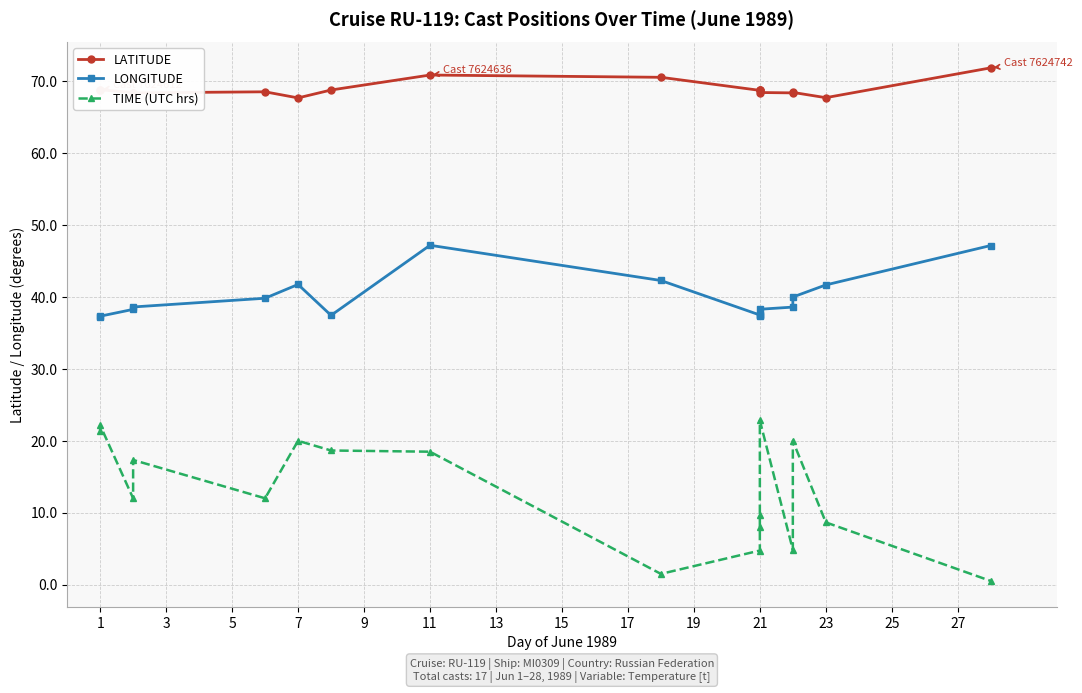

Does the chart display data point markers on the line(s)?

Yes